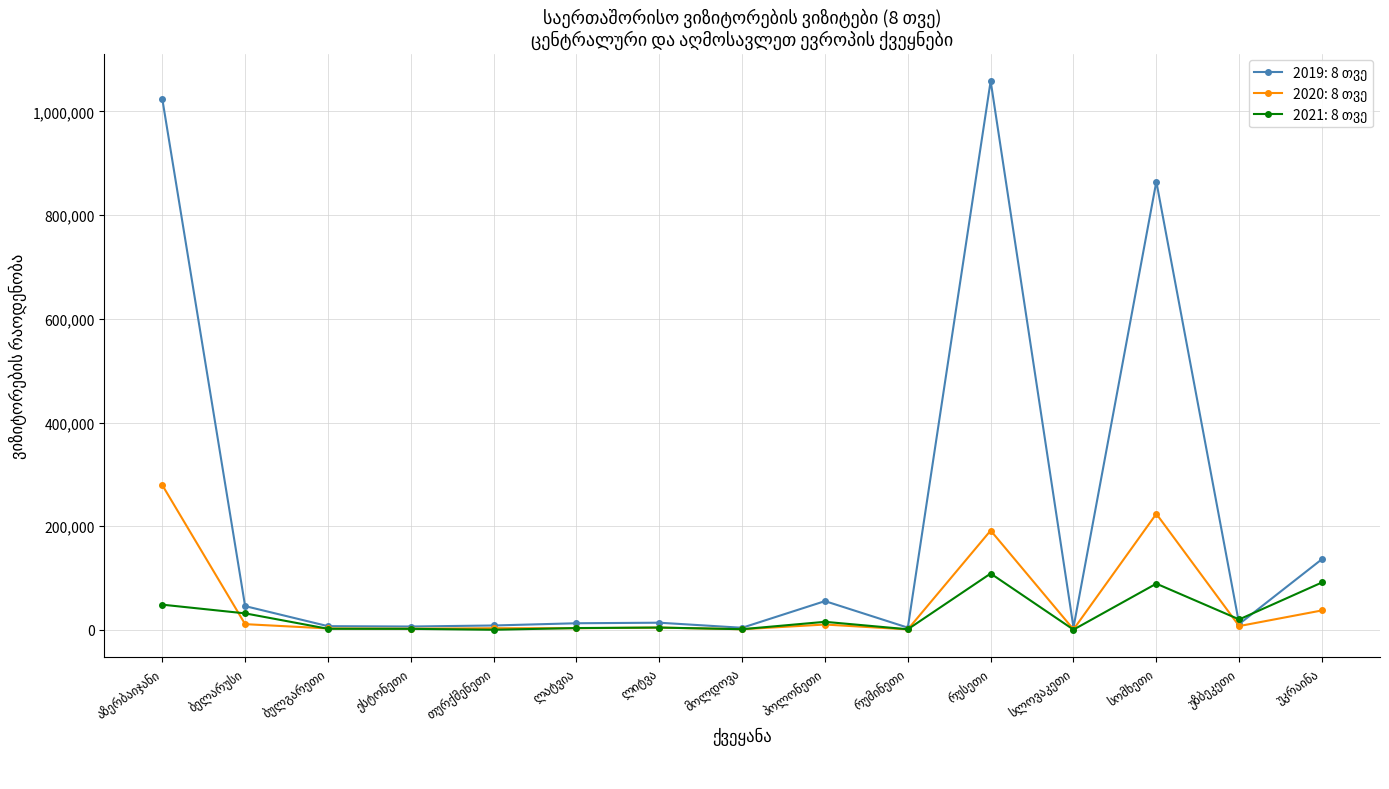

What is the greatest value displayed?

1058549